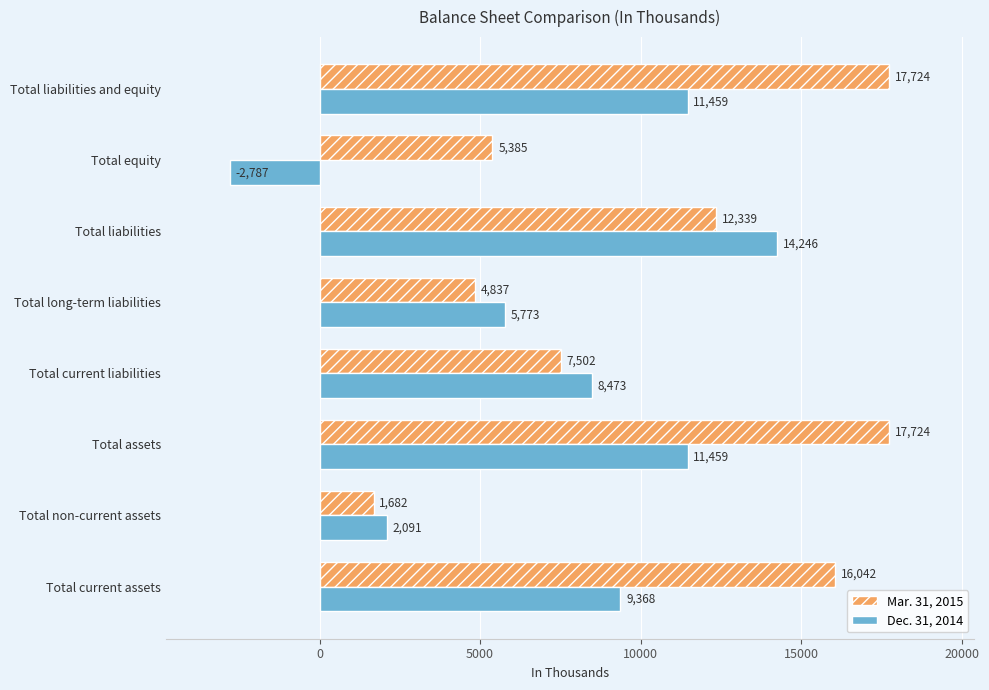

What value does the Mar. 31, 2015 series have at Total liabilities?

12339